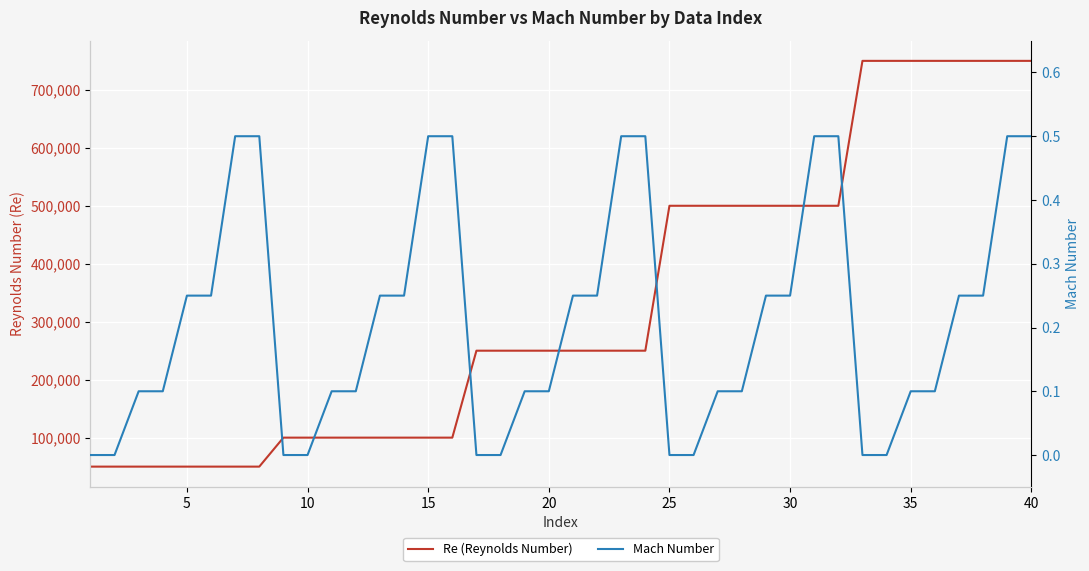

Count the number of data series in this chart.

2